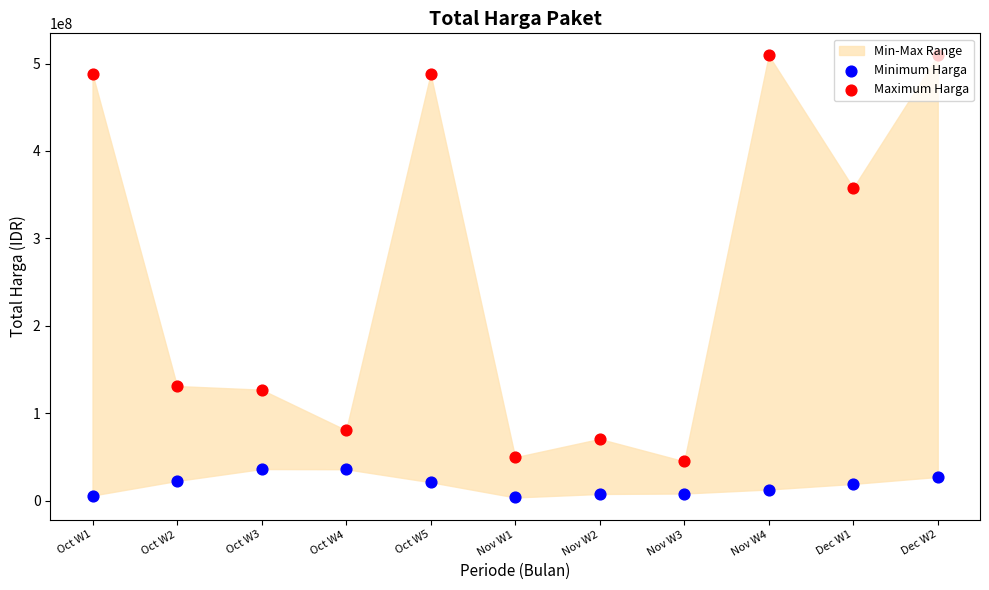

Which series has the widest spread of Y values?

Maximum Harga